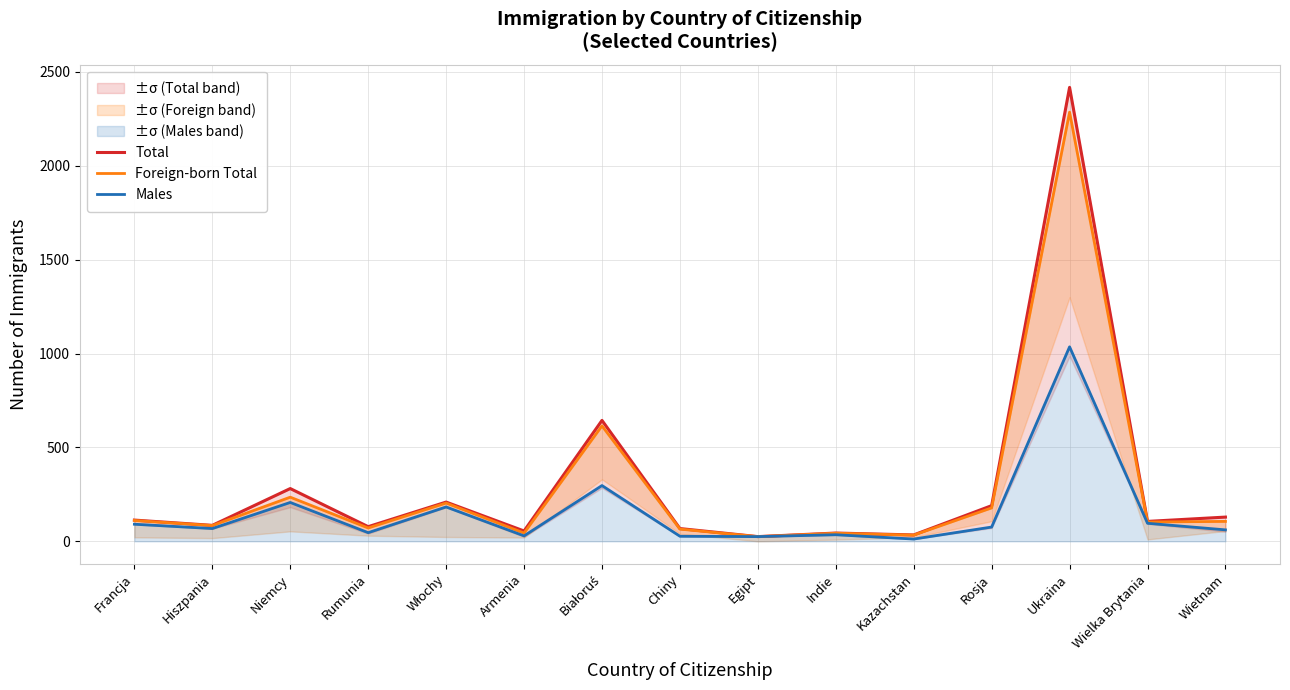

At which category is the sum across all series the highest?

Ukraina